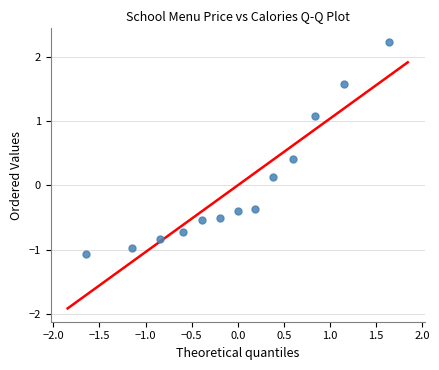

What is the range of X values (max minus min)?

3.3